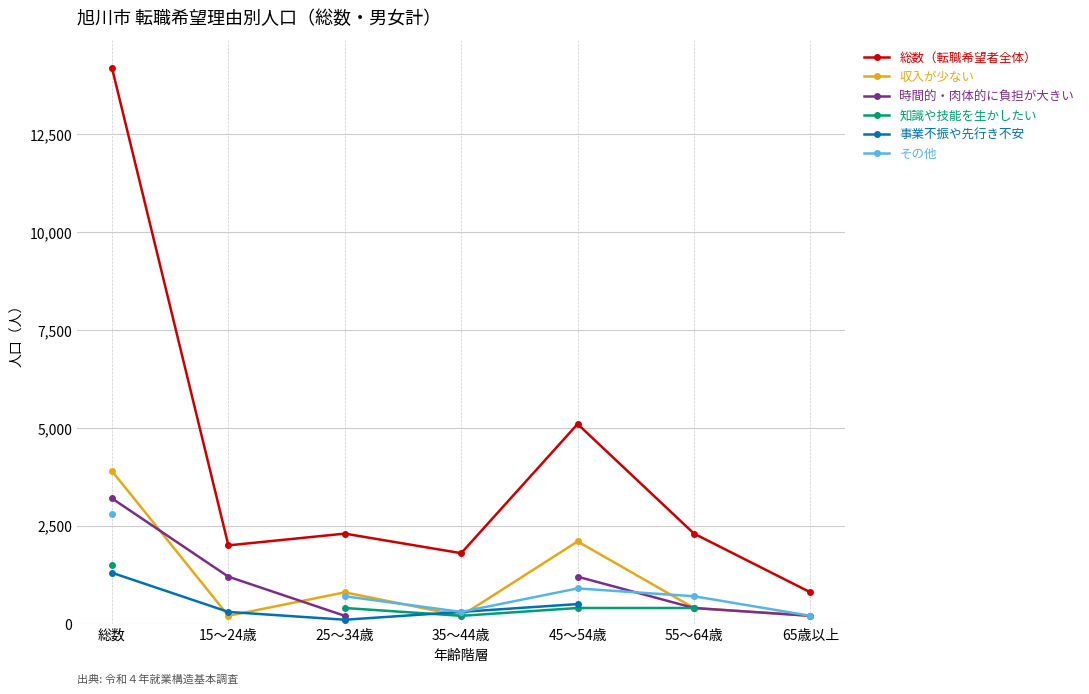

Rank the series by their maximum value, from highest to lowest.

総数（転職希望者全体）, 収入が少ない, 時間的・肉体的に負担が大きい, その他, 知識や技能を生かしたい, 事業不振や先行き不安